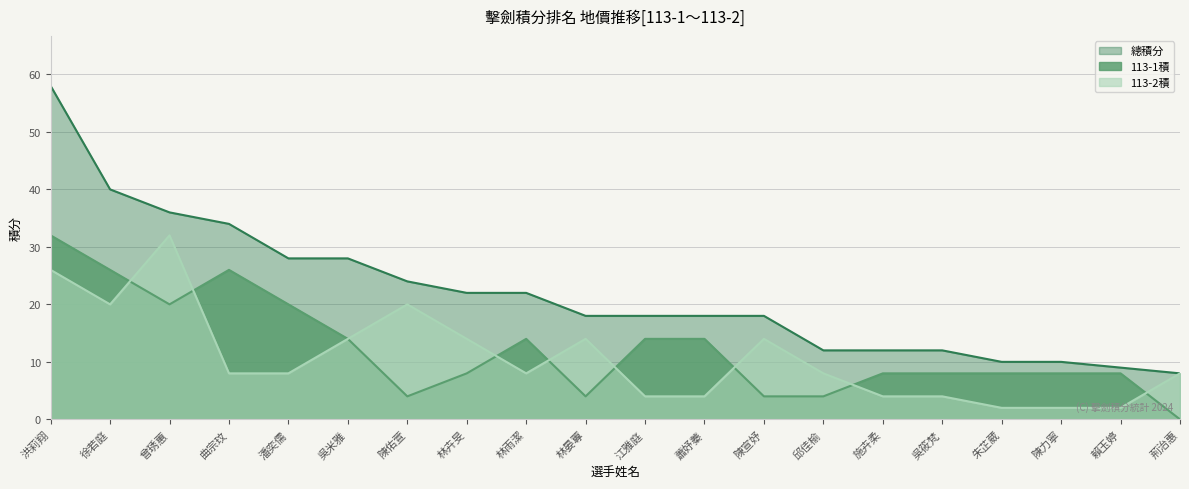

Is the value of 總積分 at 曾琇蕙 greater than the value of 113-2積 at 邱佳榆?

Yes